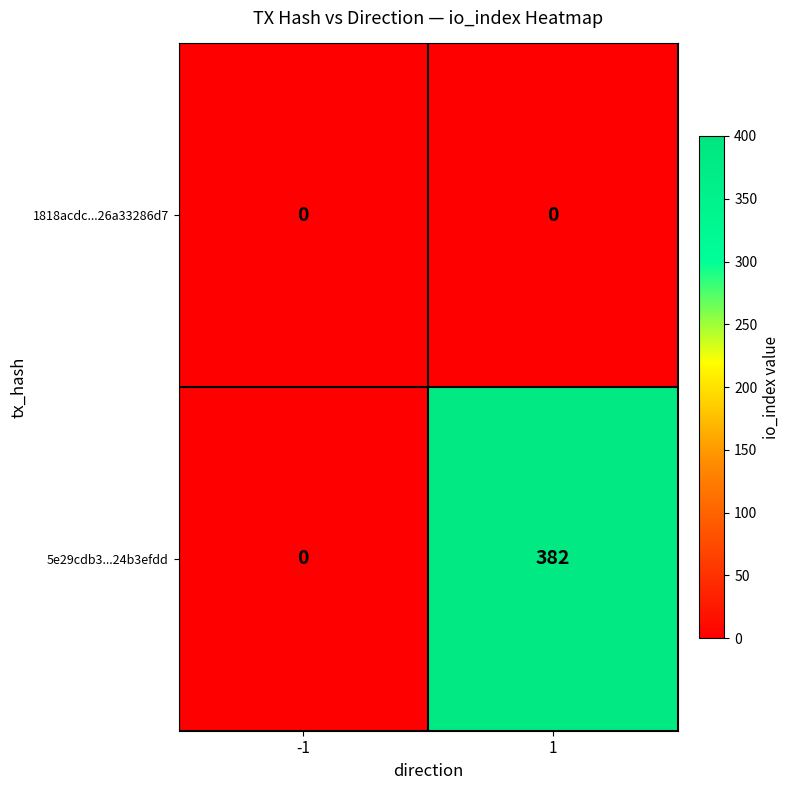

Reading right to left, list all the values displayed in this chart.

1818acdc...26a33286d7: 0	0
5e29cdb3...24b3efdd: 382	0